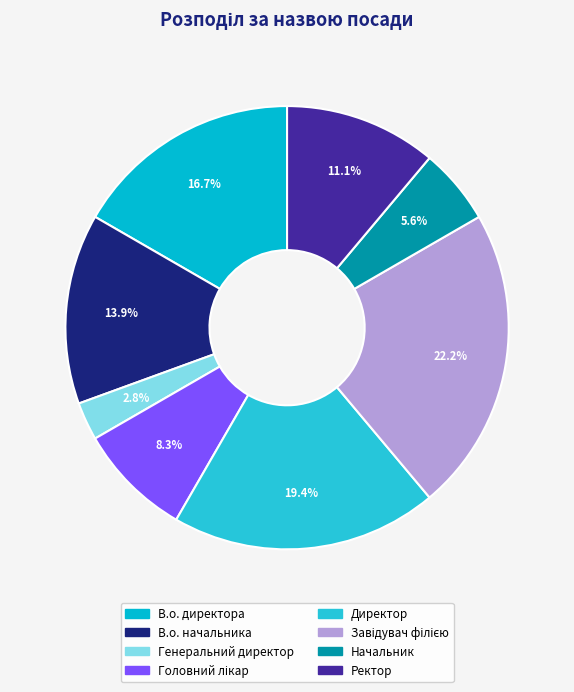

Combined, what portion of the pie is Головний лікар and Ректор?

19.4%